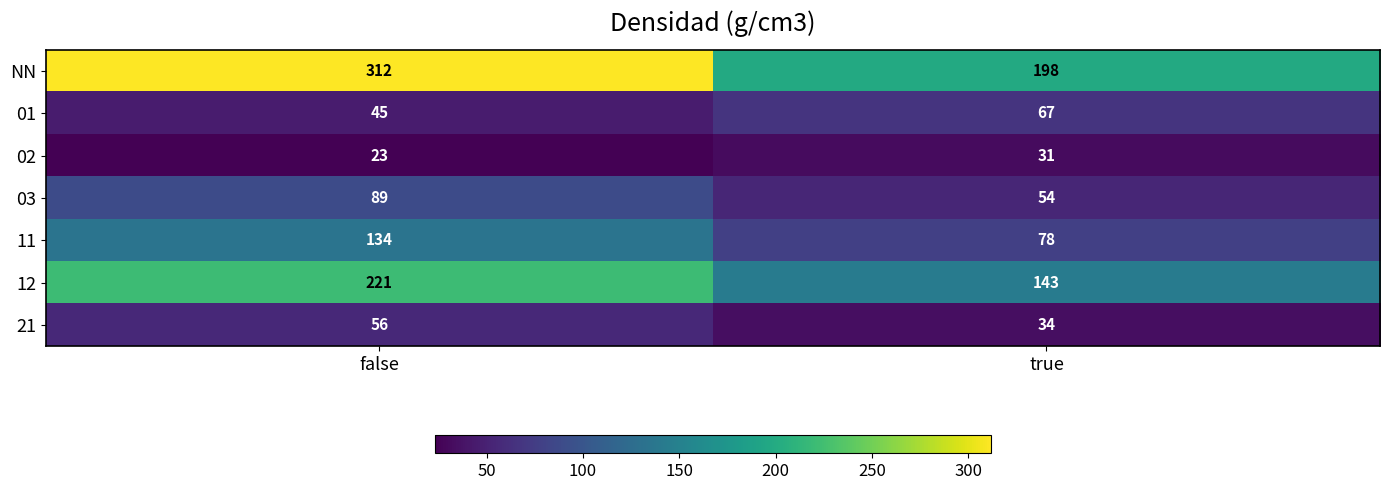

Is the value of 02 at false greater than the value of 01 at false?

No